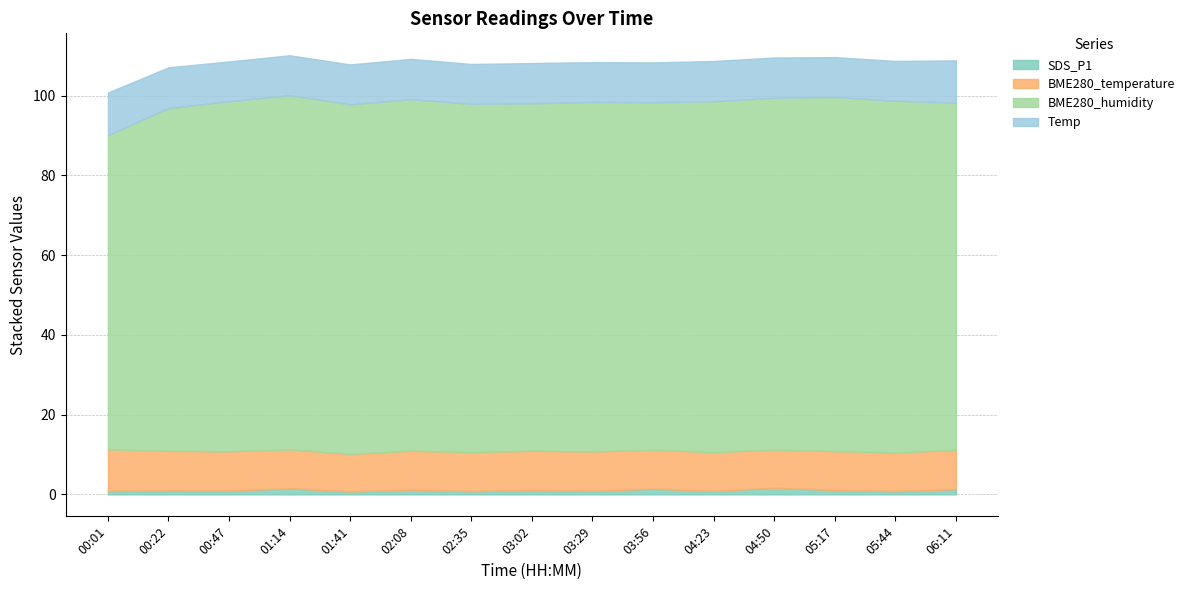

At which label is Temp closest to 10?

00:47